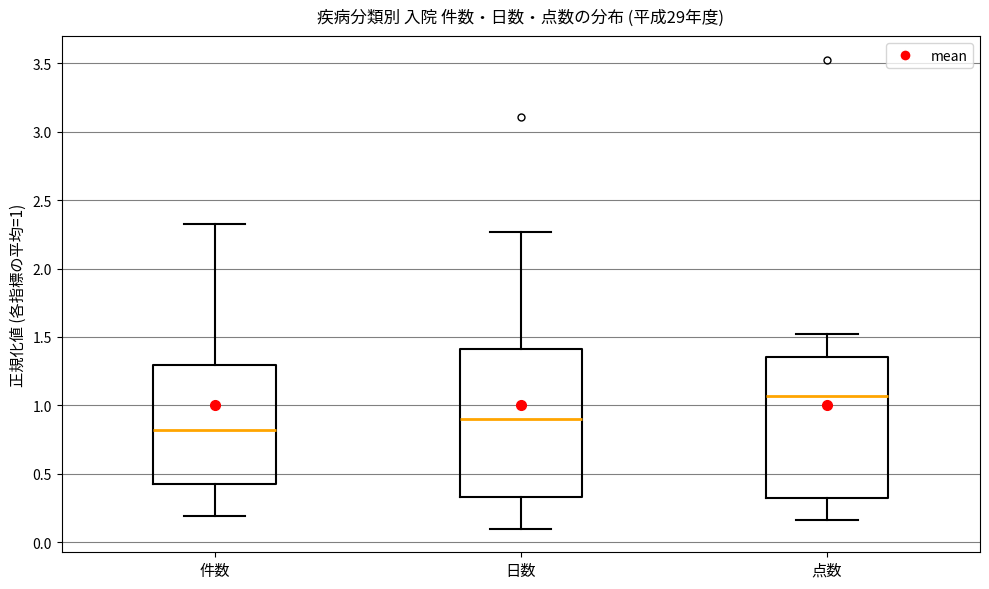

Which box has the lowest median line?

件数